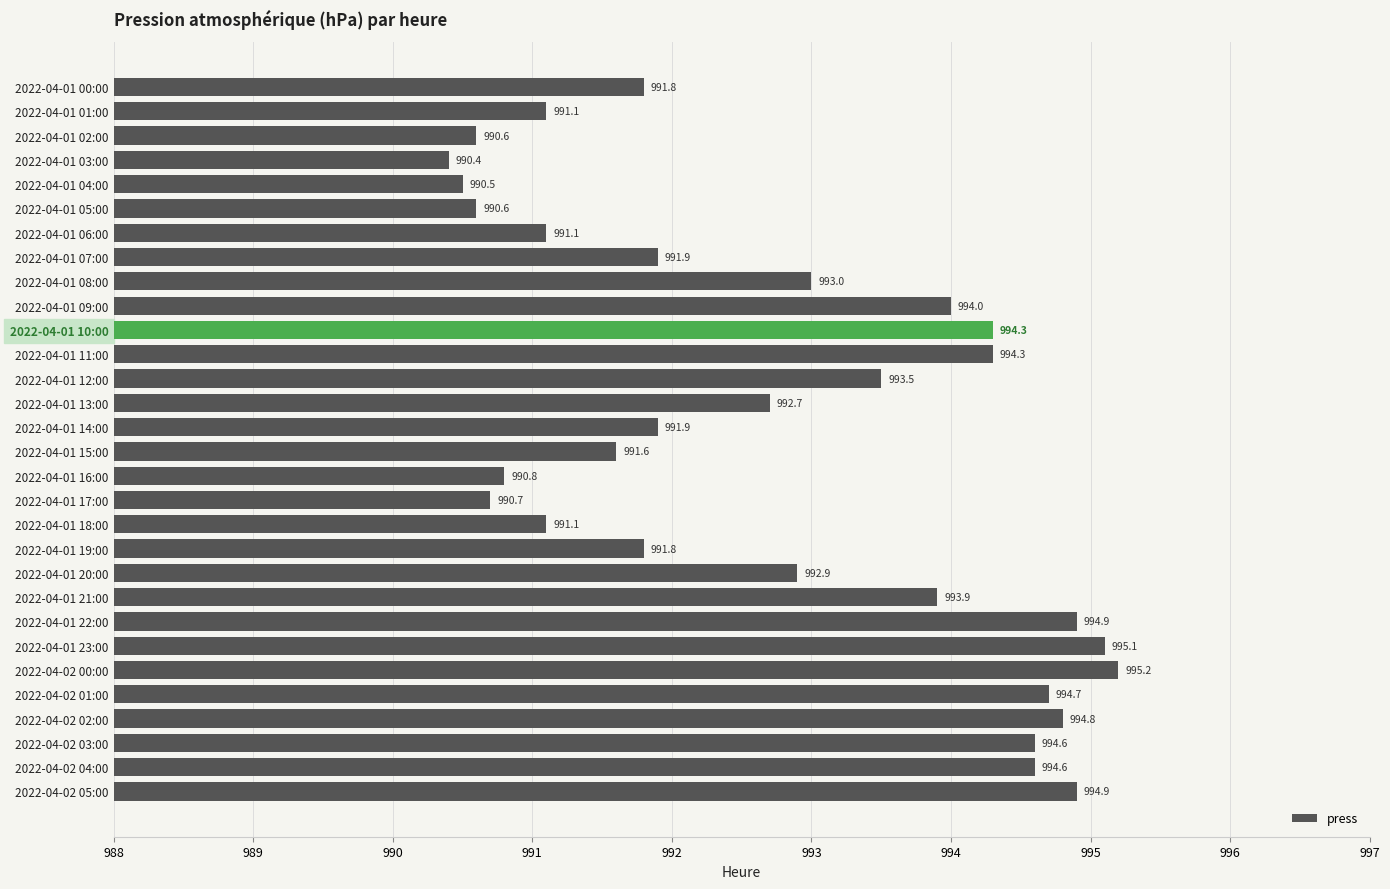

What is the value of the 5th bar from the top?

990.5